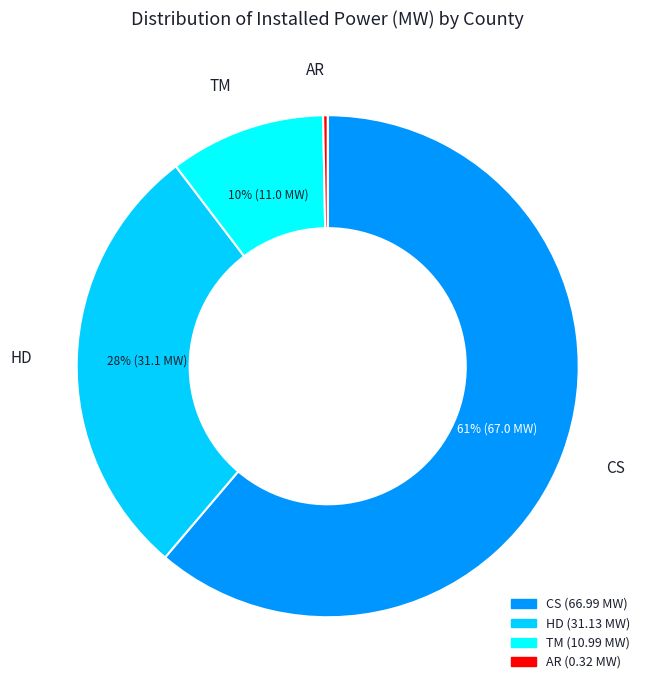

Is there any slice that represents more than half of the pie?

Yes